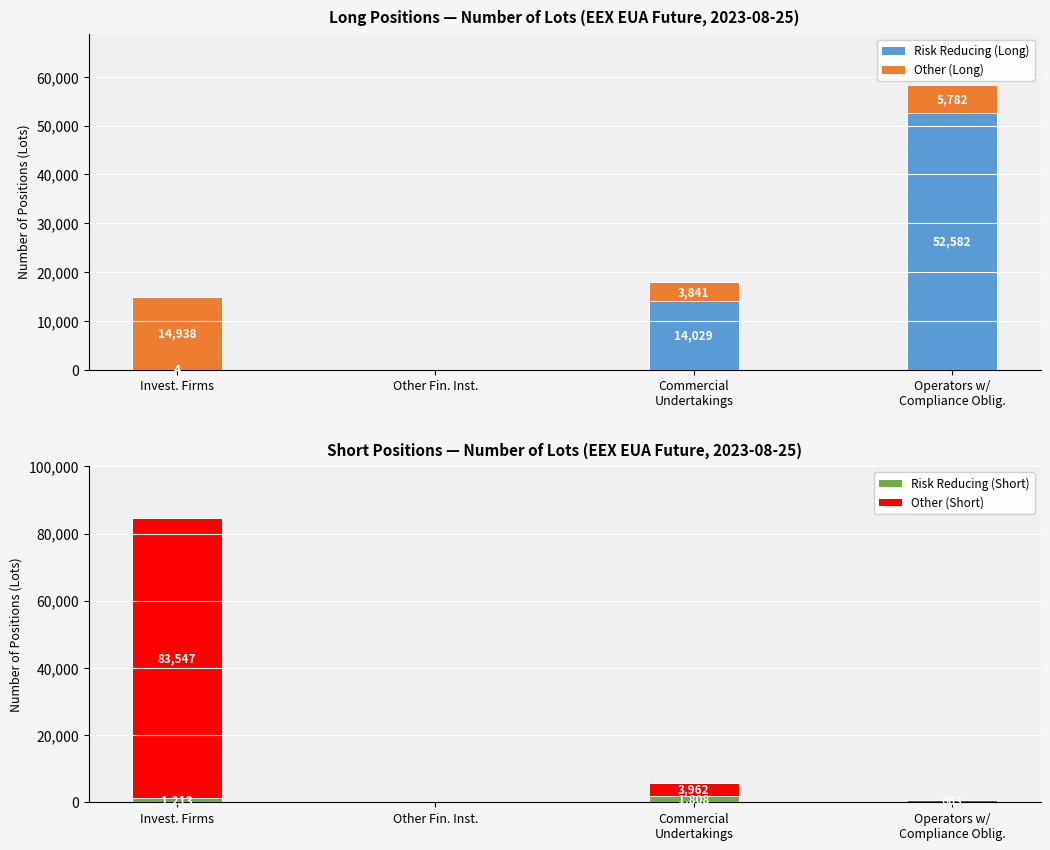

Reading left to right, transcribe all the data shown in this chart.

Risk Reducing (Long): 4	0	14029	52582
Other (Long): 14938	0	3841	5782
Risk Reducing (Short): 1213	0	1808	0
Other (Short): 83547	0	3962	663